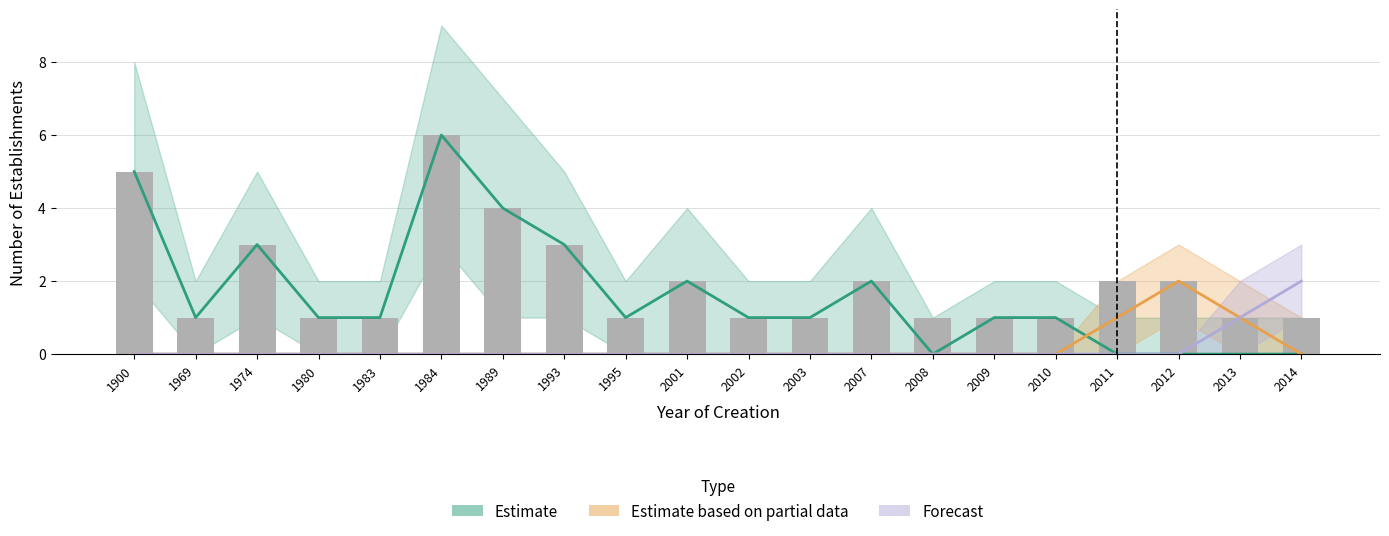

Reading right to left, extract all data points from this chart.

Estimate: 2014=0	2013=0	2012=0	2011=0	2010=1	2009=1	2008=0	2007=2	2003=1	2002=1	2001=2	1995=1	1993=3	1989=4	1984=6	1983=1	1980=1	1974=3	1969=1	1900=5
Estimate based on partial data: 2014=0	2013=1	2012=2	2011=1	2010=0	2009=0	2008=0	2007=0	2003=0	2002=0	2001=0	1995=0	1993=0	1989=0	1984=0	1983=0	1980=0	1974=0	1969=0	1900=0
Forecast: 2014=2	2013=1	2012=0	2011=0	2010=0	2009=0	2008=0	2007=0	2003=0	2002=0	2001=0	1995=0	1993=0	1989=0	1984=0	1983=0	1980=0	1974=0	1969=0	1900=0
Raw counts: 2014=1	2013=1	2012=2	2011=2	2010=1	2009=1	2008=1	2007=2	2003=1	2002=1	2001=2	1995=1	1993=3	1989=4	1984=6	1983=1	1980=1	1974=3	1969=1	1900=5